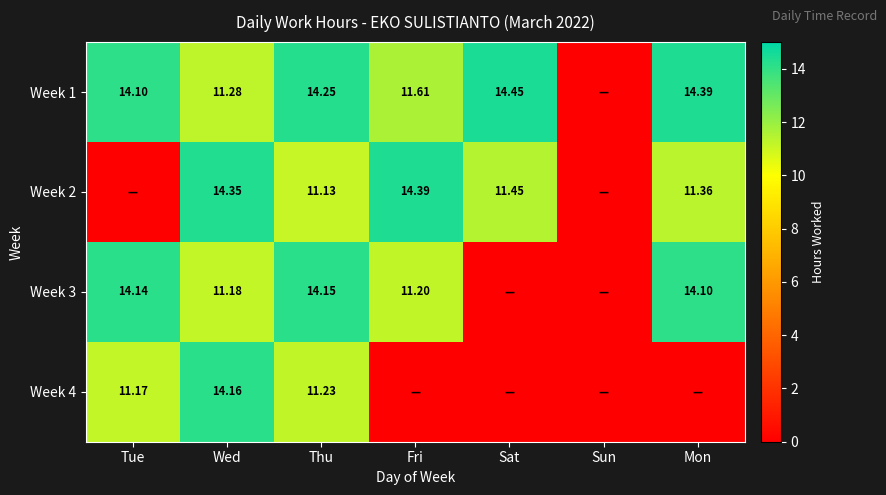

The value of Week 1 at Sat is 4.2. True or false?

False